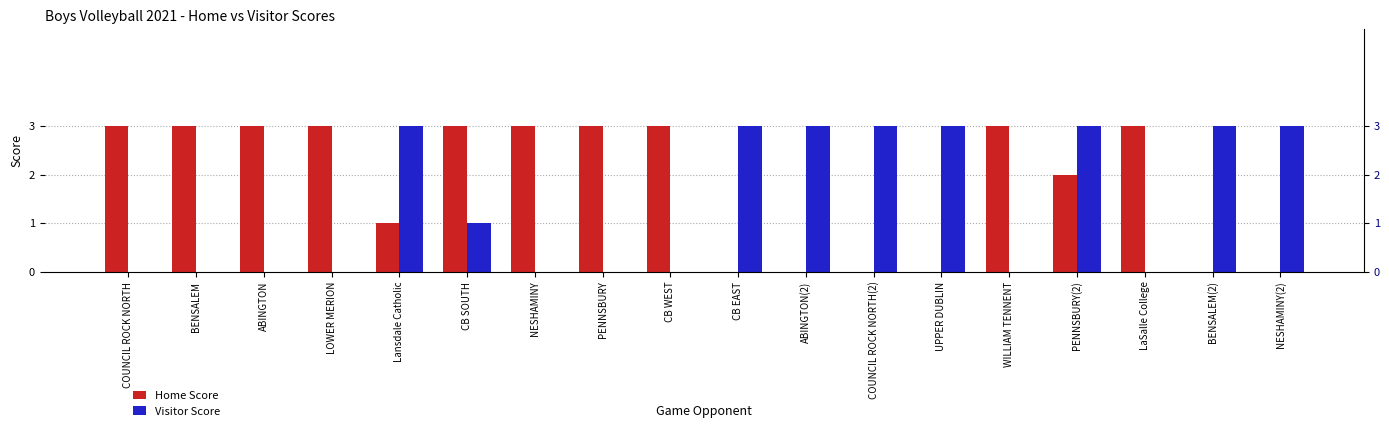

What is the sum of the Visitor Score values at UPPER DUBLIN and Lansdale Catholic?

6